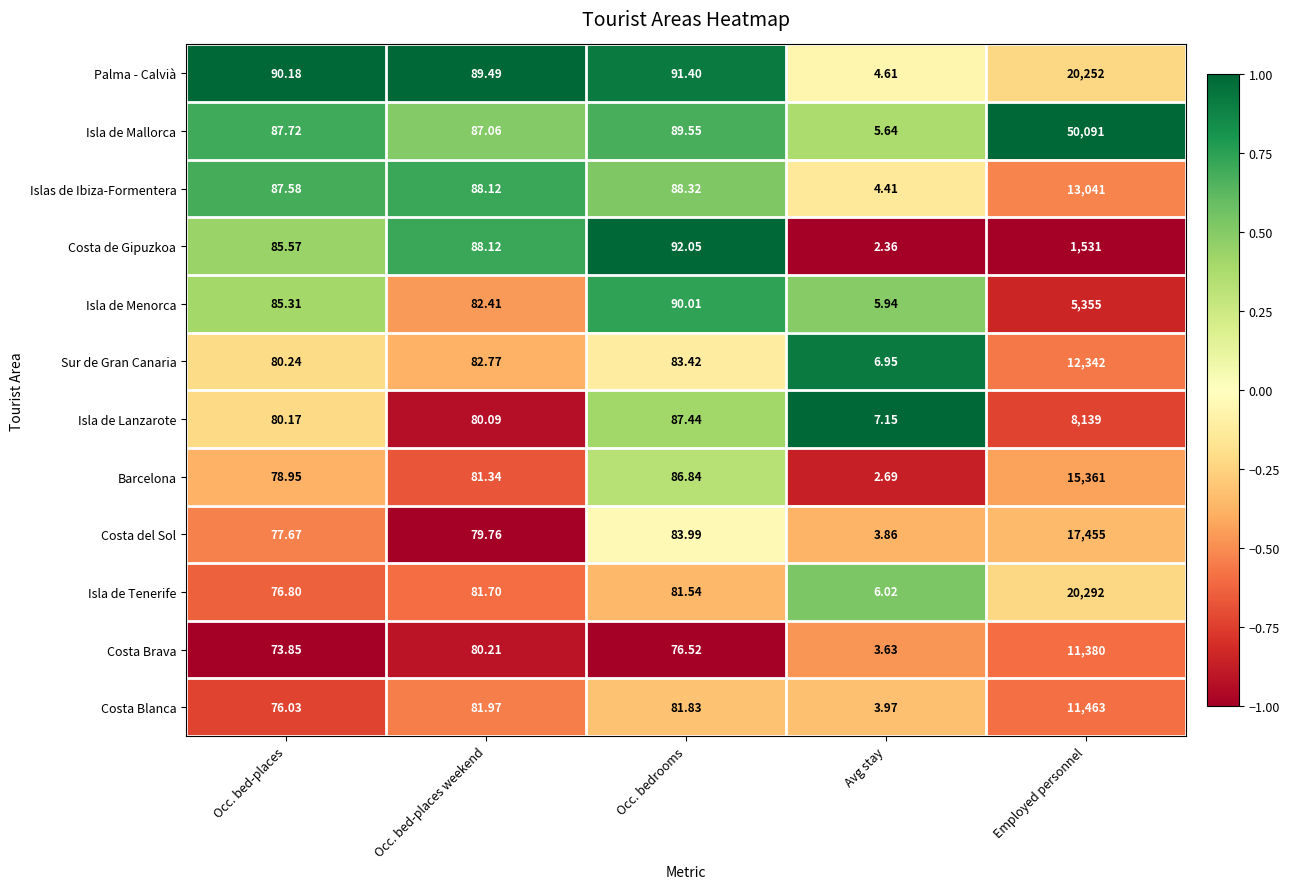

Which category has the lowest value in the Isla de Menorca series?

Avg stay